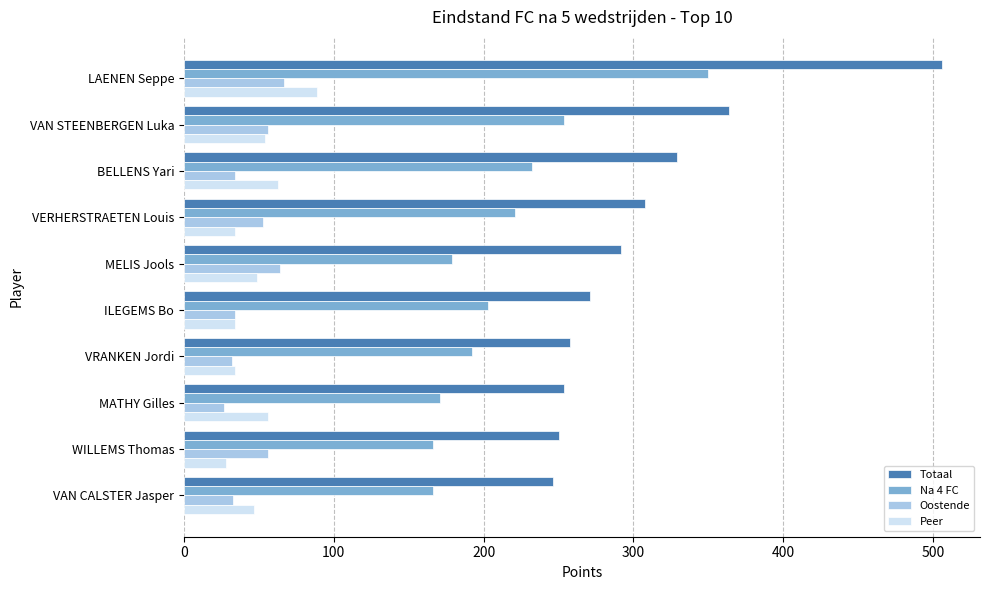

Where is Totaal nearest to the value 376?

VAN STEENBERGEN Luka